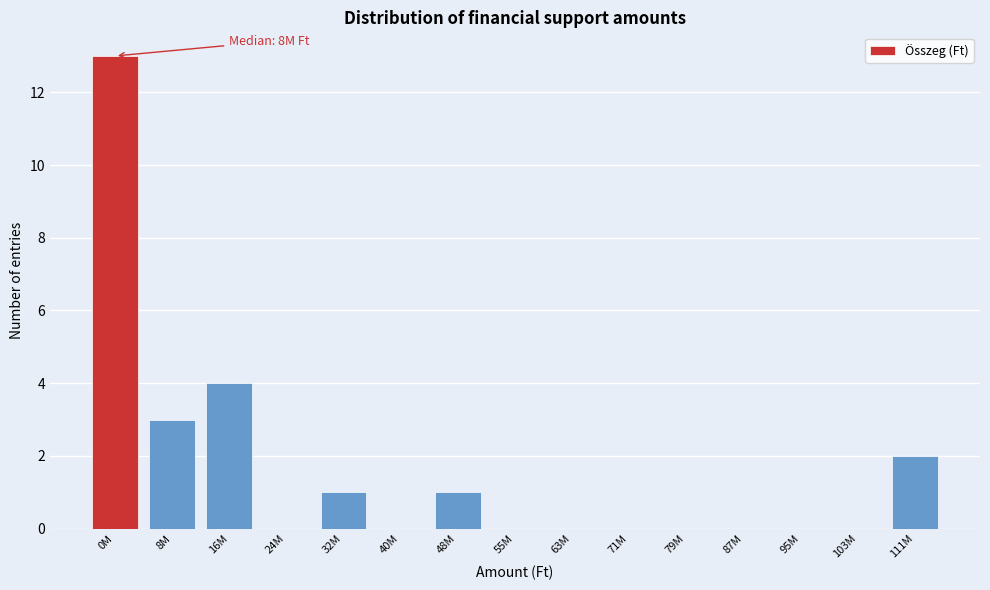

Reading left to right, extract all data points from this chart.

0M=13	8M=3	16M=4	24M=0	32M=1	40M=0	48M=1	55M=0	63M=0	71M=0	79M=0	87M=0	95M=0	103M=0	111M=2